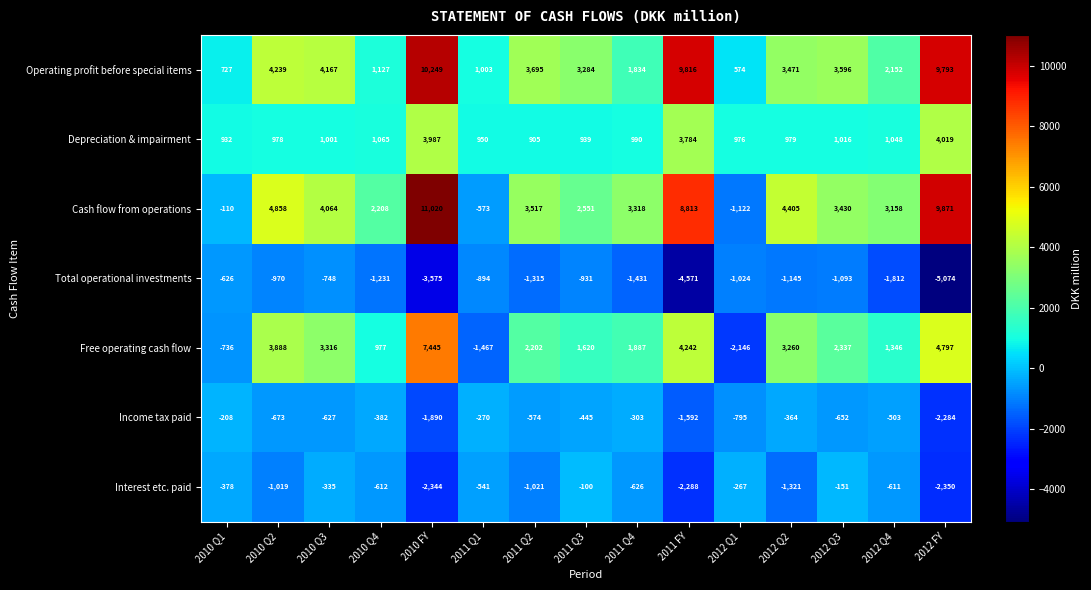

Where does the Depreciation & impairment series first go above 990?

2010 Q3